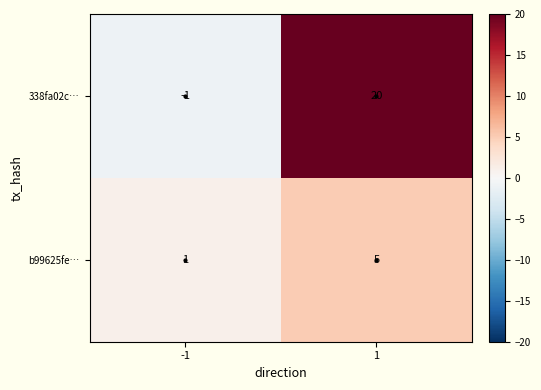

At which category is the sum across all series the highest?

1